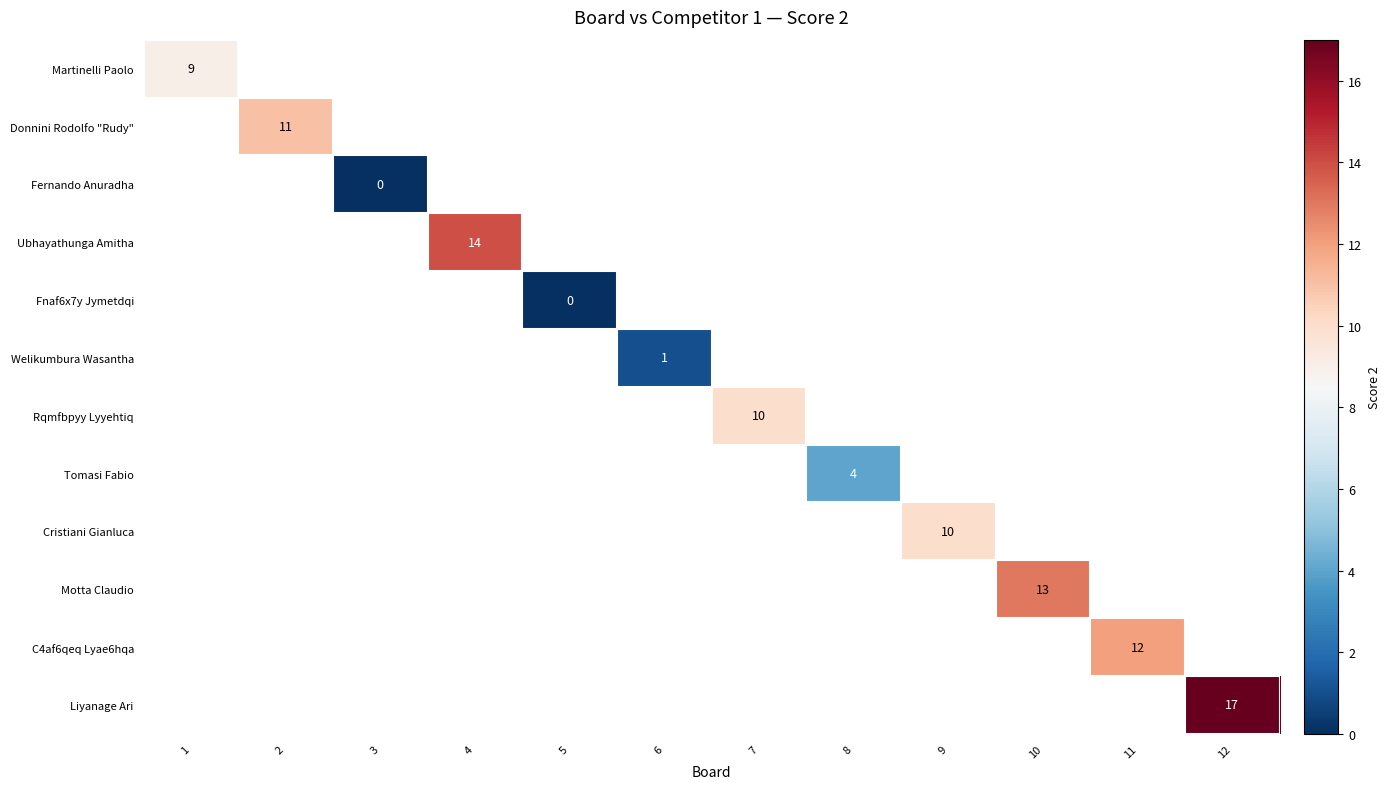

How many distinct data groups are displayed?

12